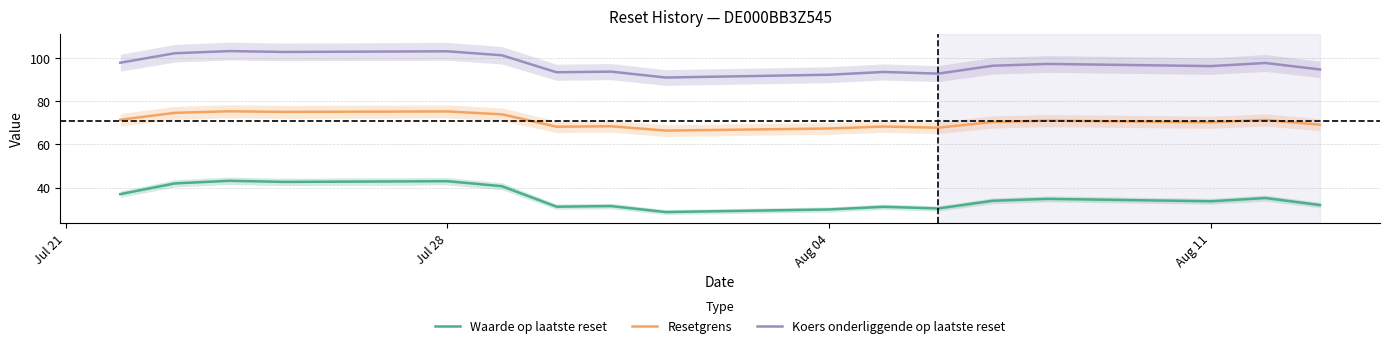

What is the maximum value for Waarde op laatste reset?

43.2